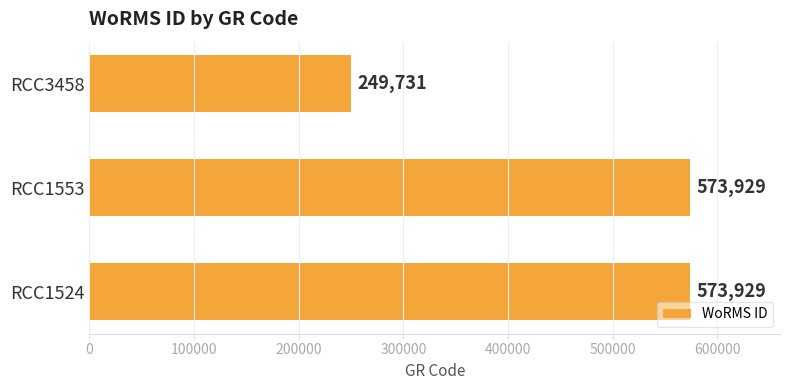

What is the change in value from RCC1553 to RCC3458?

-324198